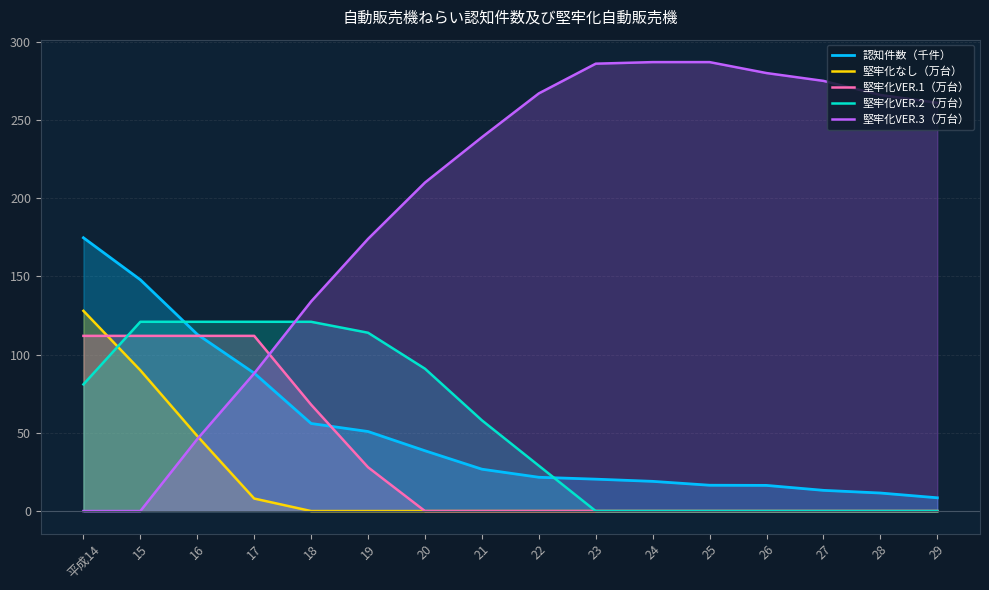

How many data points in 堅牢化VER.1（万台） are above 0?

6